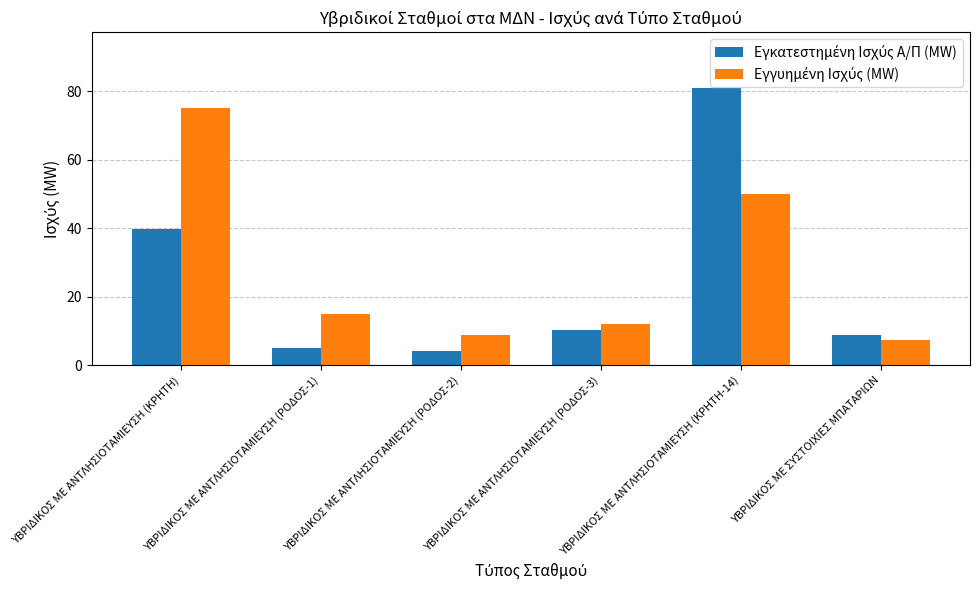

What is the greatest value displayed?

81.0